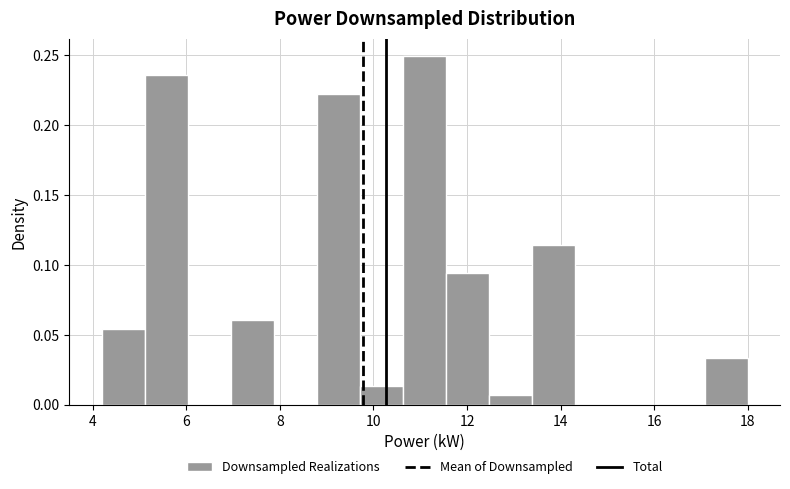

What is the height of the bar covering 13.4 to 14.4 on the x-axis? Neither the bar edges nor the heights are printed on the chart, so give them approximately, as read against the axes.

0.115